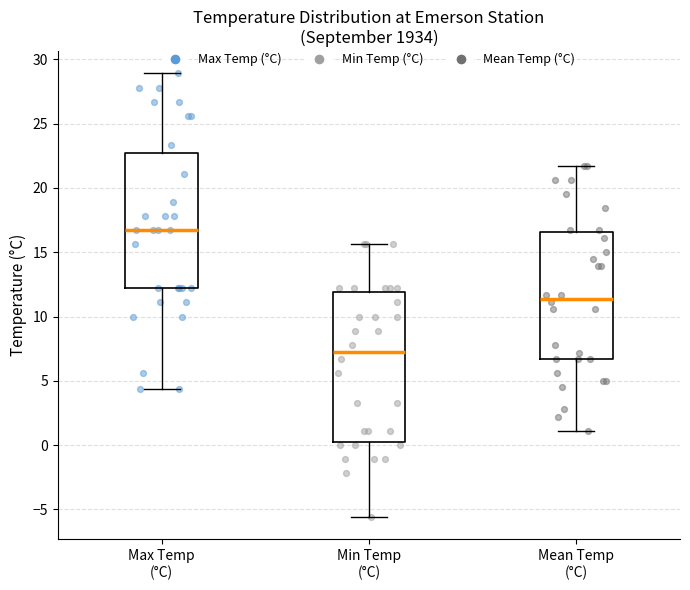

Which box is the tallest, from its lower edge to its upper edge?

Min Temp (°C)